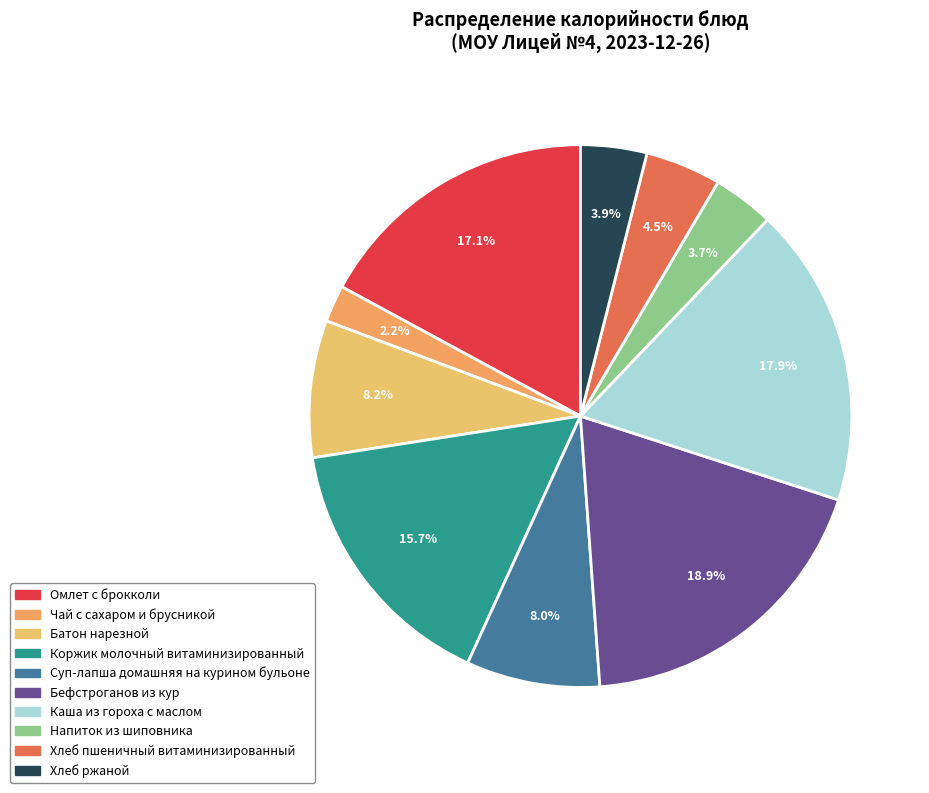

To the nearest percent, what is the average slice percentage?

10%